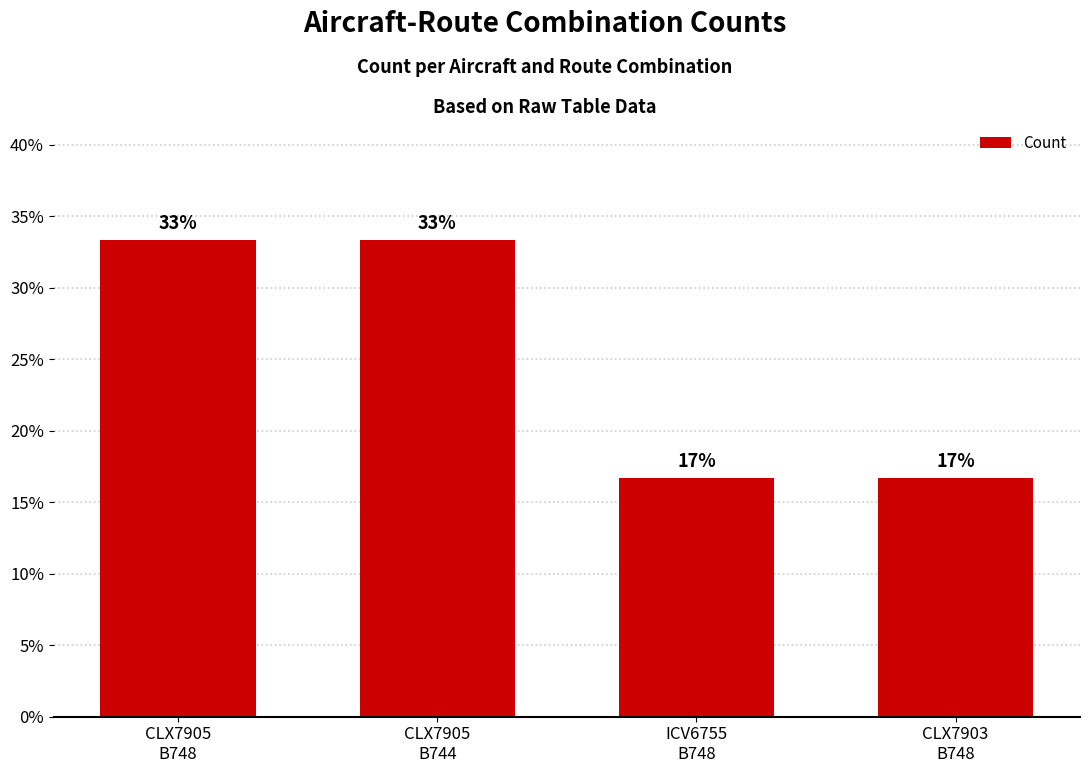

At which label is the value closest to 0?

ICV6755
B748